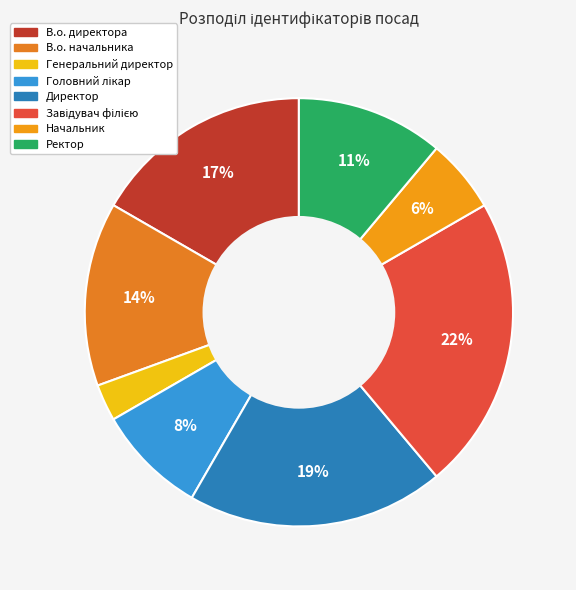

Do Директор and В.о. начальника together represent more than half of the pie?

No